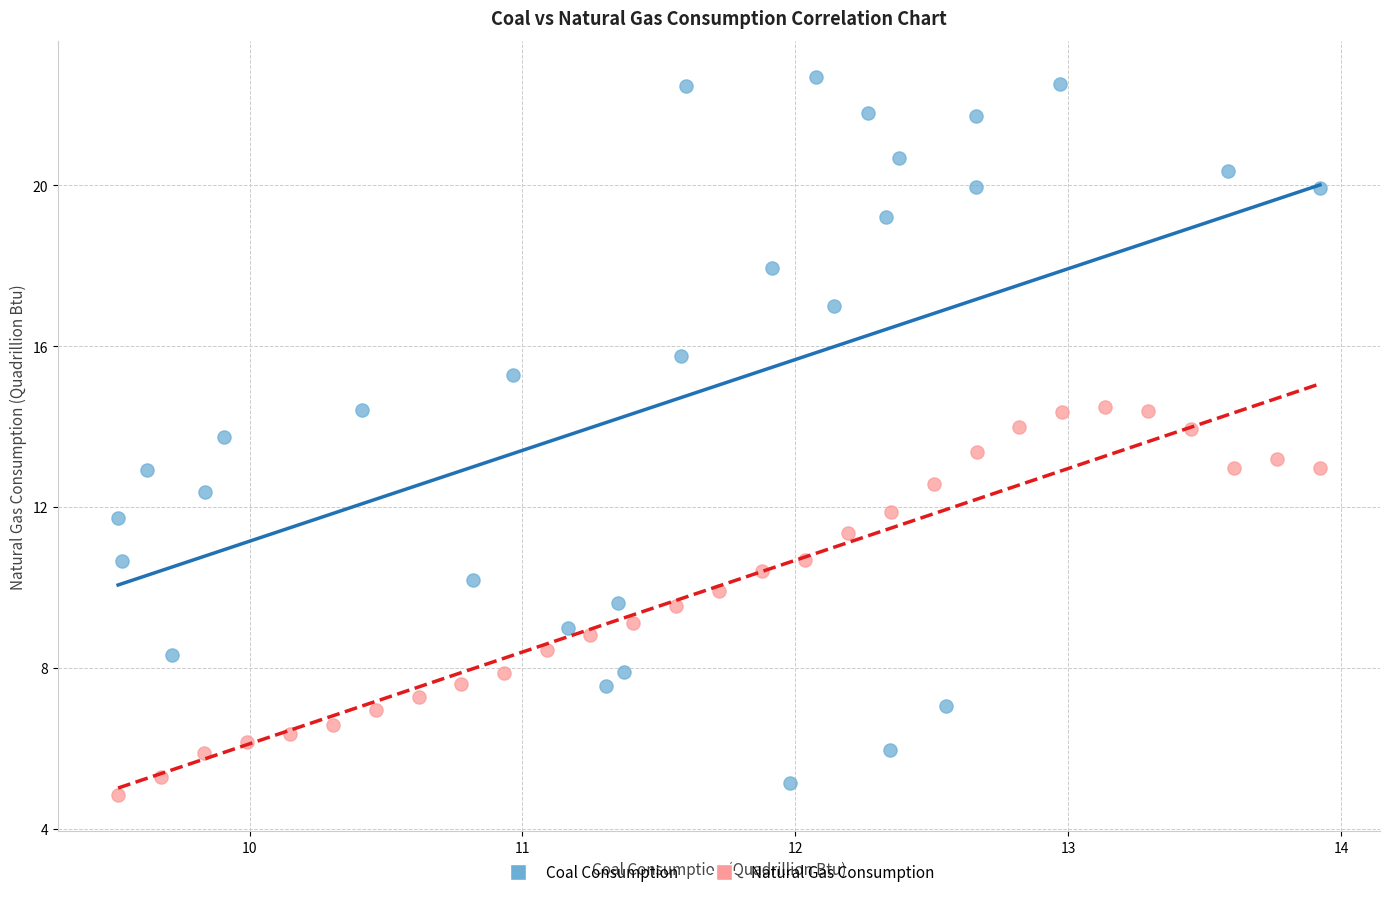

What are all the series names shown in the legend?

Coal Consumption, Natural Gas Consumption